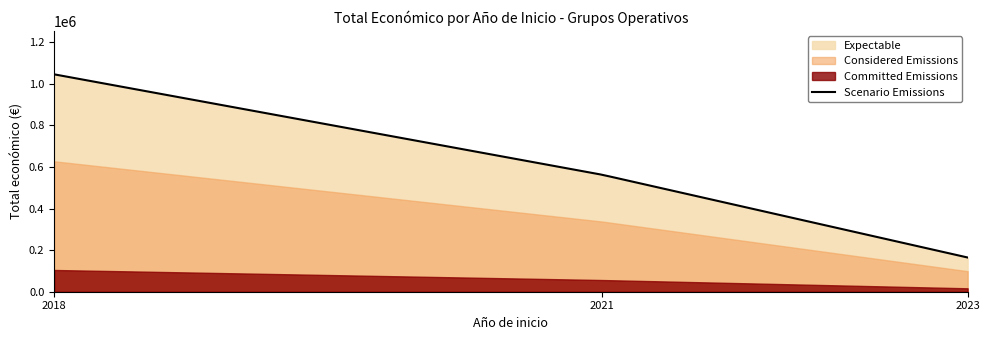

Is the value of Total económico at 2018 greater than the value of Año de finalización at 2021?

Yes